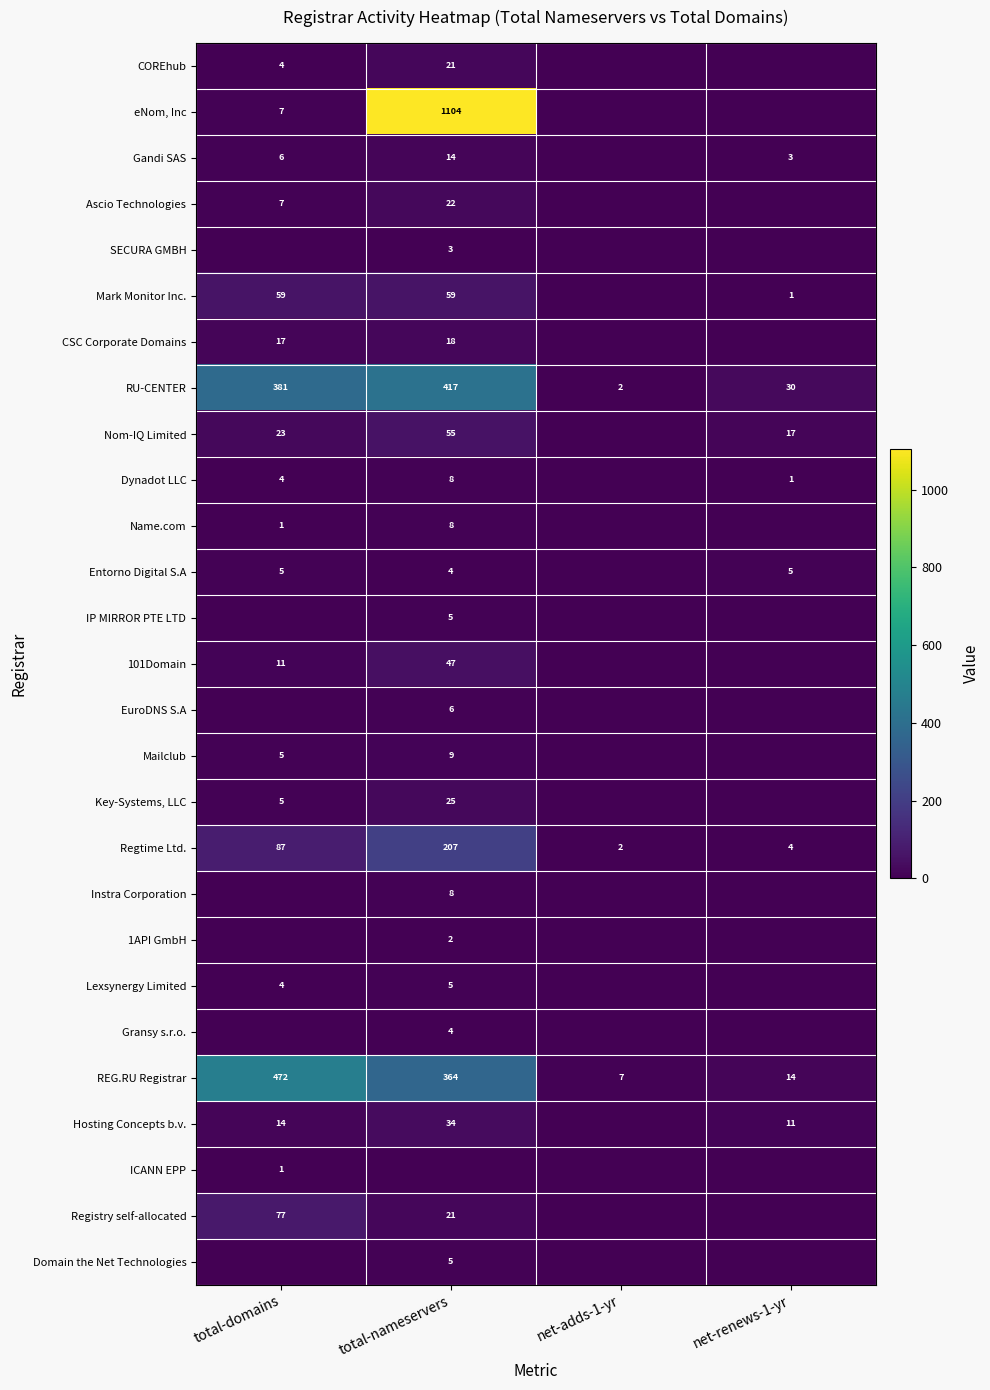

Which category has the highest value across all series?

total-nameservers